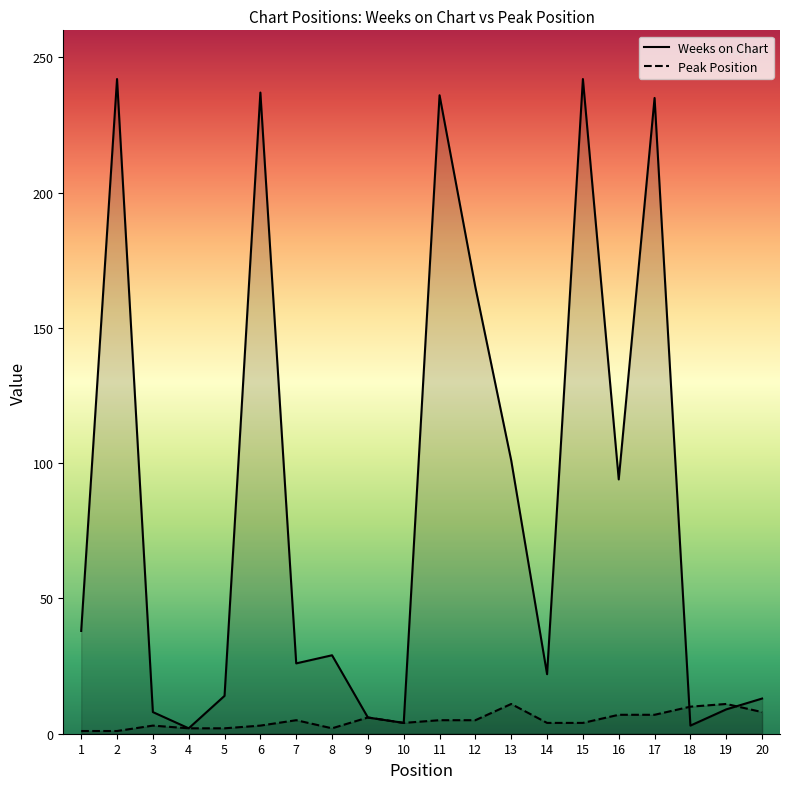

Which series has the largest total across all categories?

Weeks on Chart